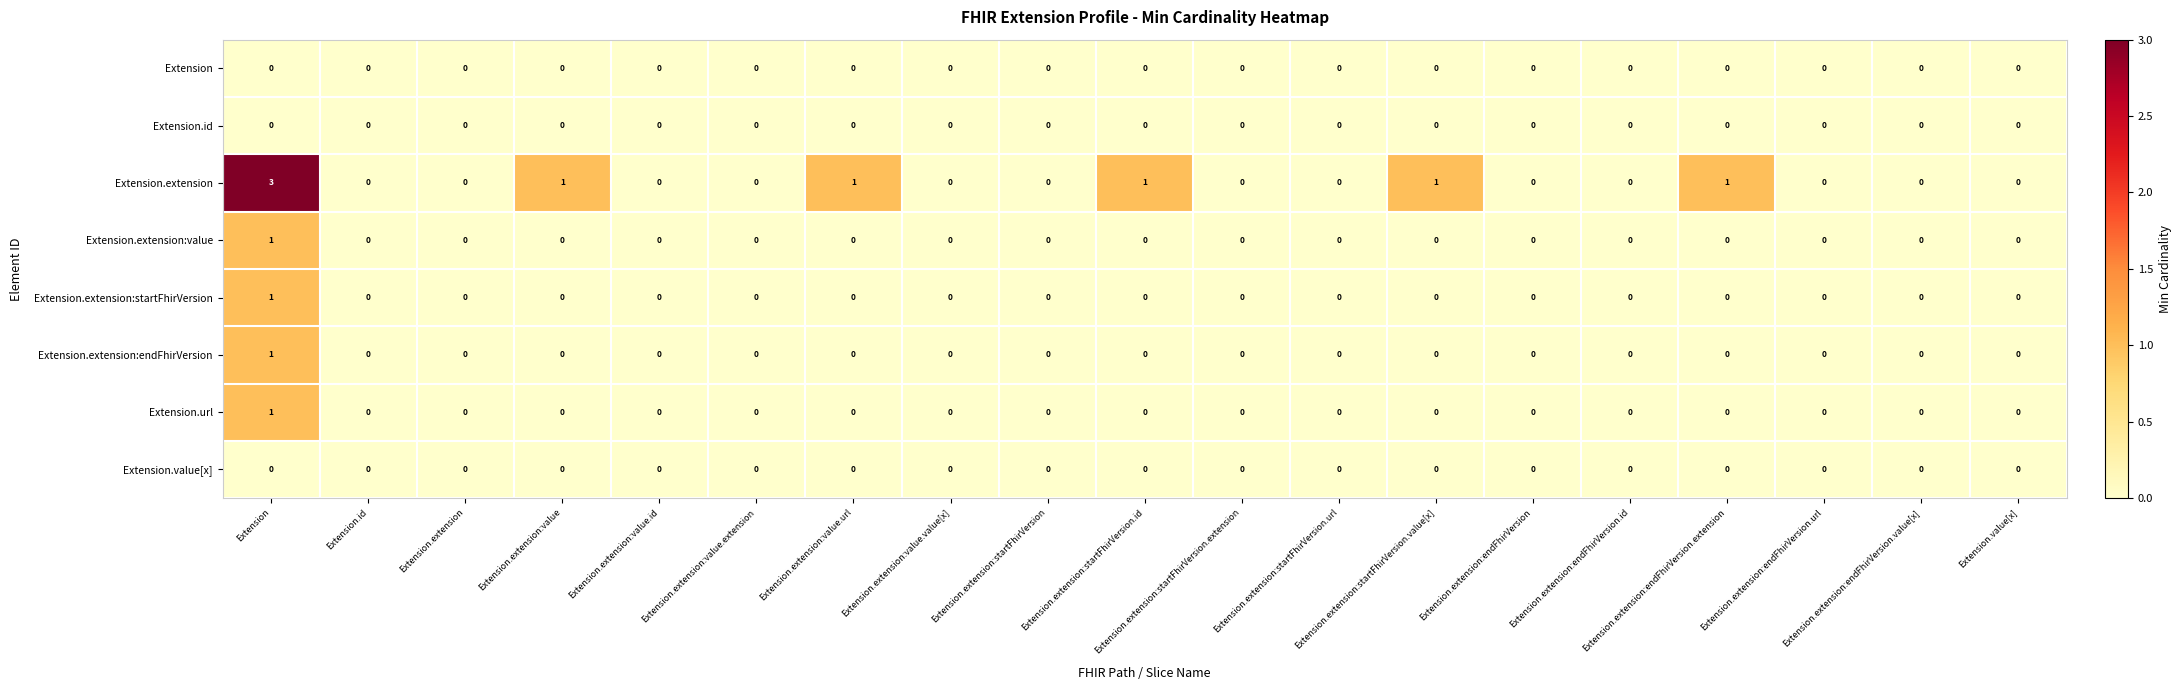

Reading left to right, list all the values displayed in this chart.

Extension: Extension=0	Extension.id=0	Extension.extension=0	Extension.extension:value=0	Extension.extension:value.id=0	Extension.extension:value.extension=0	Extension.extension:value.url=0	Extension.extension:value.value[x]=0	Extension.extension:startFhirVersion=0	Extension.extension:startFhirVersion.id=0	Extension.extension:startFhirVersion.extension=0	Extension.extension:startFhirVersion.url=0	Extension.extension:startFhirVersion.value[x]=0	Extension.extension:endFhirVersion=0	Extension.extension:endFhirVersion.id=0	Extension.extension:endFhirVersion.extension=0	Extension.extension:endFhirVersion.url=0	Extension.extension:endFhirVersion.value[x]=0	Extension.value[x]=0
Extension.id: Extension=0	Extension.id=0	Extension.extension=0	Extension.extension:value=0	Extension.extension:value.id=0	Extension.extension:value.extension=0	Extension.extension:value.url=0	Extension.extension:value.value[x]=0	Extension.extension:startFhirVersion=0	Extension.extension:startFhirVersion.id=0	Extension.extension:startFhirVersion.extension=0	Extension.extension:startFhirVersion.url=0	Extension.extension:startFhirVersion.value[x]=0	Extension.extension:endFhirVersion=0	Extension.extension:endFhirVersion.id=0	Extension.extension:endFhirVersion.extension=0	Extension.extension:endFhirVersion.url=0	Extension.extension:endFhirVersion.value[x]=0	Extension.value[x]=0
Extension.extension: Extension=3	Extension.id=0	Extension.extension=0	Extension.extension:value=1	Extension.extension:value.id=0	Extension.extension:value.extension=0	Extension.extension:value.url=1	Extension.extension:value.value[x]=0	Extension.extension:startFhirVersion=0	Extension.extension:startFhirVersion.id=1	Extension.extension:startFhirVersion.extension=0	Extension.extension:startFhirVersion.url=0	Extension.extension:startFhirVersion.value[x]=1	Extension.extension:endFhirVersion=0	Extension.extension:endFhirVersion.id=0	Extension.extension:endFhirVersion.extension=1	Extension.extension:endFhirVersion.url=0	Extension.extension:endFhirVersion.value[x]=0	Extension.value[x]=0
Extension.extension:value: Extension=1	Extension.id=0	Extension.extension=0	Extension.extension:value=0	Extension.extension:value.id=0	Extension.extension:value.extension=0	Extension.extension:value.url=0	Extension.extension:value.value[x]=0	Extension.extension:startFhirVersion=0	Extension.extension:startFhirVersion.id=0	Extension.extension:startFhirVersion.extension=0	Extension.extension:startFhirVersion.url=0	Extension.extension:startFhirVersion.value[x]=0	Extension.extension:endFhirVersion=0	Extension.extension:endFhirVersion.id=0	Extension.extension:endFhirVersion.extension=0	Extension.extension:endFhirVersion.url=0	Extension.extension:endFhirVersion.value[x]=0	Extension.value[x]=0
Extension.extension:startFhirVersion: Extension=1	Extension.id=0	Extension.extension=0	Extension.extension:value=0	Extension.extension:value.id=0	Extension.extension:value.extension=0	Extension.extension:value.url=0	Extension.extension:value.value[x]=0	Extension.extension:startFhirVersion=0	Extension.extension:startFhirVersion.id=0	Extension.extension:startFhirVersion.extension=0	Extension.extension:startFhirVersion.url=0	Extension.extension:startFhirVersion.value[x]=0	Extension.extension:endFhirVersion=0	Extension.extension:endFhirVersion.id=0	Extension.extension:endFhirVersion.extension=0	Extension.extension:endFhirVersion.url=0	Extension.extension:endFhirVersion.value[x]=0	Extension.value[x]=0
Extension.extension:endFhirVersion: Extension=1	Extension.id=0	Extension.extension=0	Extension.extension:value=0	Extension.extension:value.id=0	Extension.extension:value.extension=0	Extension.extension:value.url=0	Extension.extension:value.value[x]=0	Extension.extension:startFhirVersion=0	Extension.extension:startFhirVersion.id=0	Extension.extension:startFhirVersion.extension=0	Extension.extension:startFhirVersion.url=0	Extension.extension:startFhirVersion.value[x]=0	Extension.extension:endFhirVersion=0	Extension.extension:endFhirVersion.id=0	Extension.extension:endFhirVersion.extension=0	Extension.extension:endFhirVersion.url=0	Extension.extension:endFhirVersion.value[x]=0	Extension.value[x]=0
Extension.url: Extension=1	Extension.id=0	Extension.extension=0	Extension.extension:value=0	Extension.extension:value.id=0	Extension.extension:value.extension=0	Extension.extension:value.url=0	Extension.extension:value.value[x]=0	Extension.extension:startFhirVersion=0	Extension.extension:startFhirVersion.id=0	Extension.extension:startFhirVersion.extension=0	Extension.extension:startFhirVersion.url=0	Extension.extension:startFhirVersion.value[x]=0	Extension.extension:endFhirVersion=0	Extension.extension:endFhirVersion.id=0	Extension.extension:endFhirVersion.extension=0	Extension.extension:endFhirVersion.url=0	Extension.extension:endFhirVersion.value[x]=0	Extension.value[x]=0
Extension.value[x]: Extension=0	Extension.id=0	Extension.extension=0	Extension.extension:value=0	Extension.extension:value.id=0	Extension.extension:value.extension=0	Extension.extension:value.url=0	Extension.extension:value.value[x]=0	Extension.extension:startFhirVersion=0	Extension.extension:startFhirVersion.id=0	Extension.extension:startFhirVersion.extension=0	Extension.extension:startFhirVersion.url=0	Extension.extension:startFhirVersion.value[x]=0	Extension.extension:endFhirVersion=0	Extension.extension:endFhirVersion.id=0	Extension.extension:endFhirVersion.extension=0	Extension.extension:endFhirVersion.url=0	Extension.extension:endFhirVersion.value[x]=0	Extension.value[x]=0